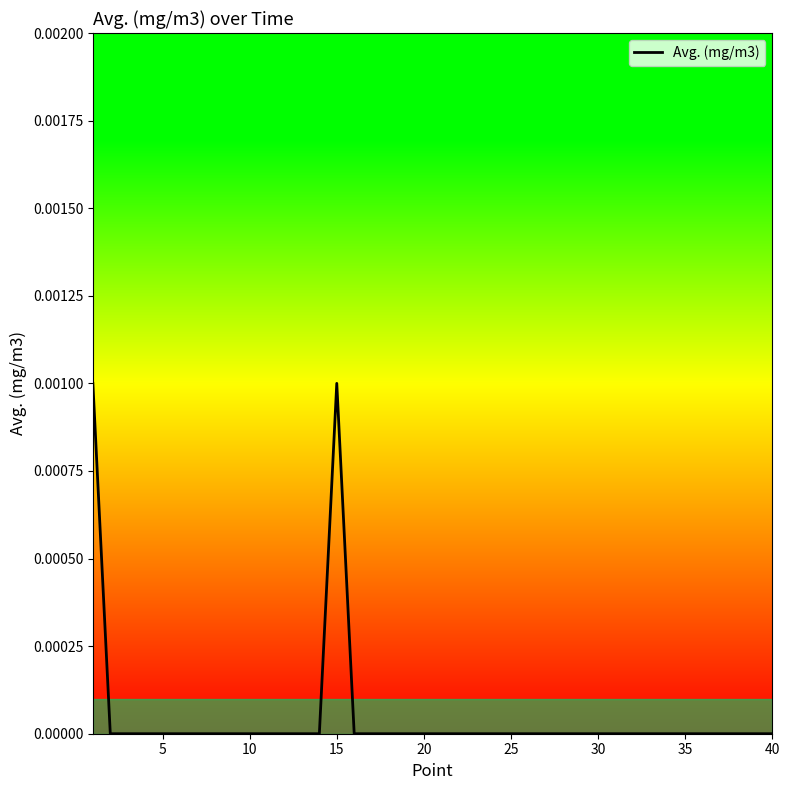

True or false: the data shows 0.0 at 5.

True